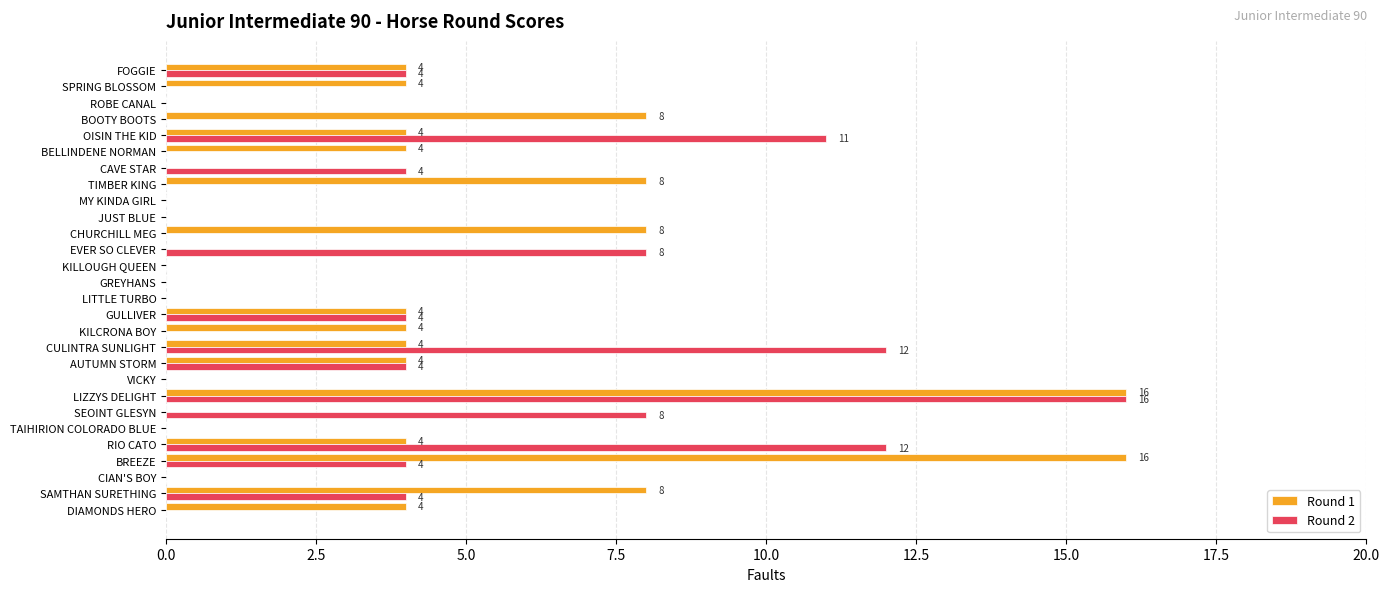

At which label does Round 2 reach its peak?

LIZZYS DELIGHT